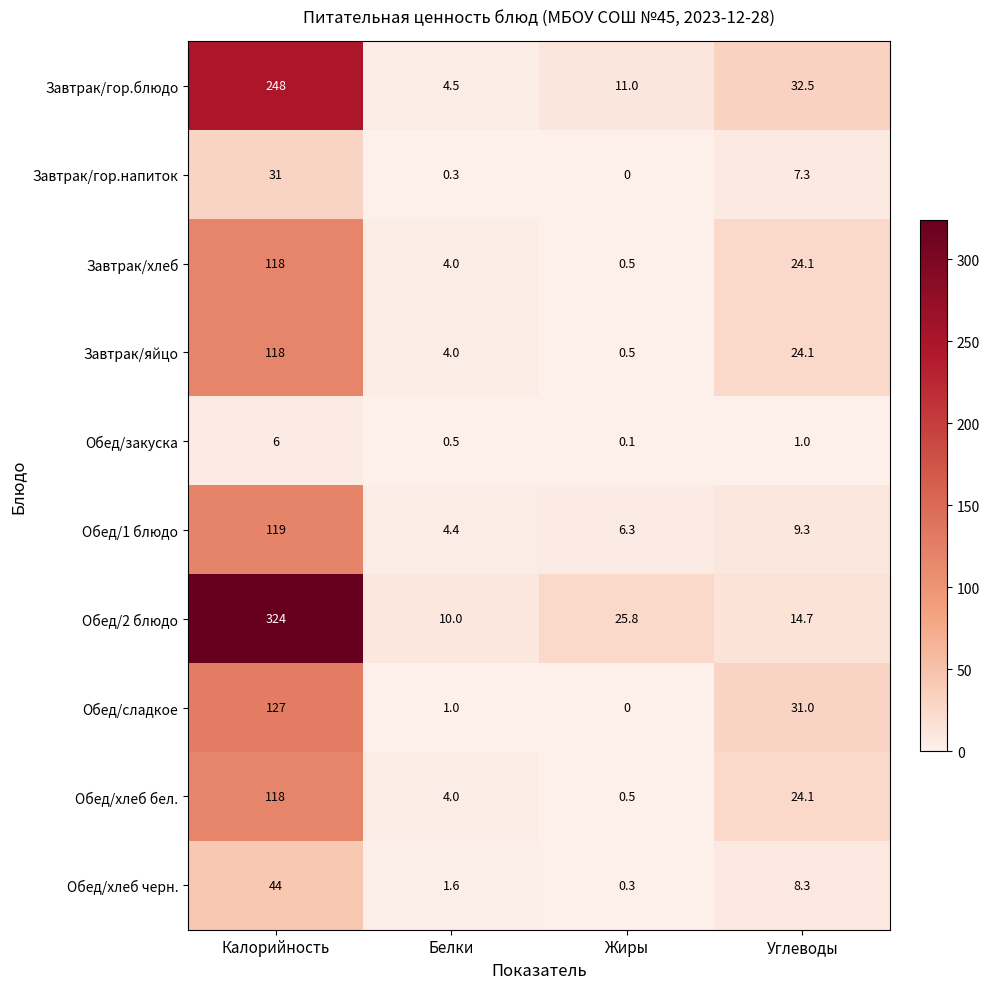

What is the difference between the maximum and minimum values in the Обед/2 блюдо series?

314.0